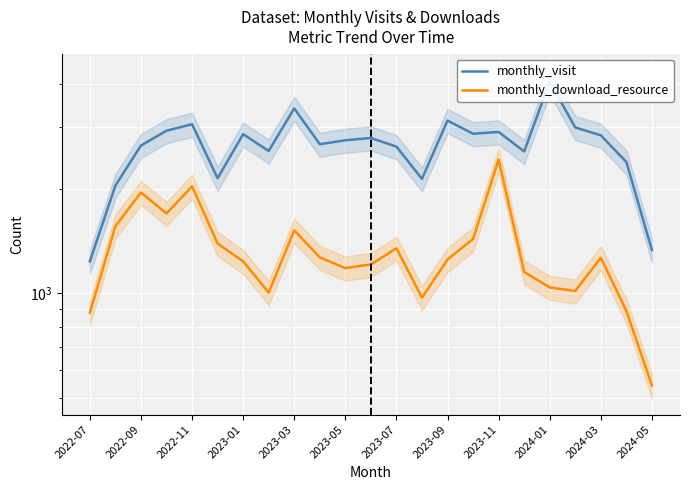

Is the value of monthly_download_resource at 19 greater than the value of monthly_visit at 2022-07?

No